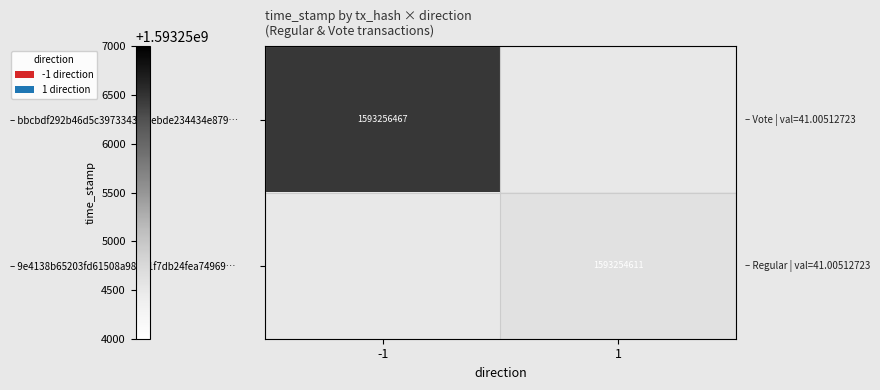

How many data points does each series have?

2